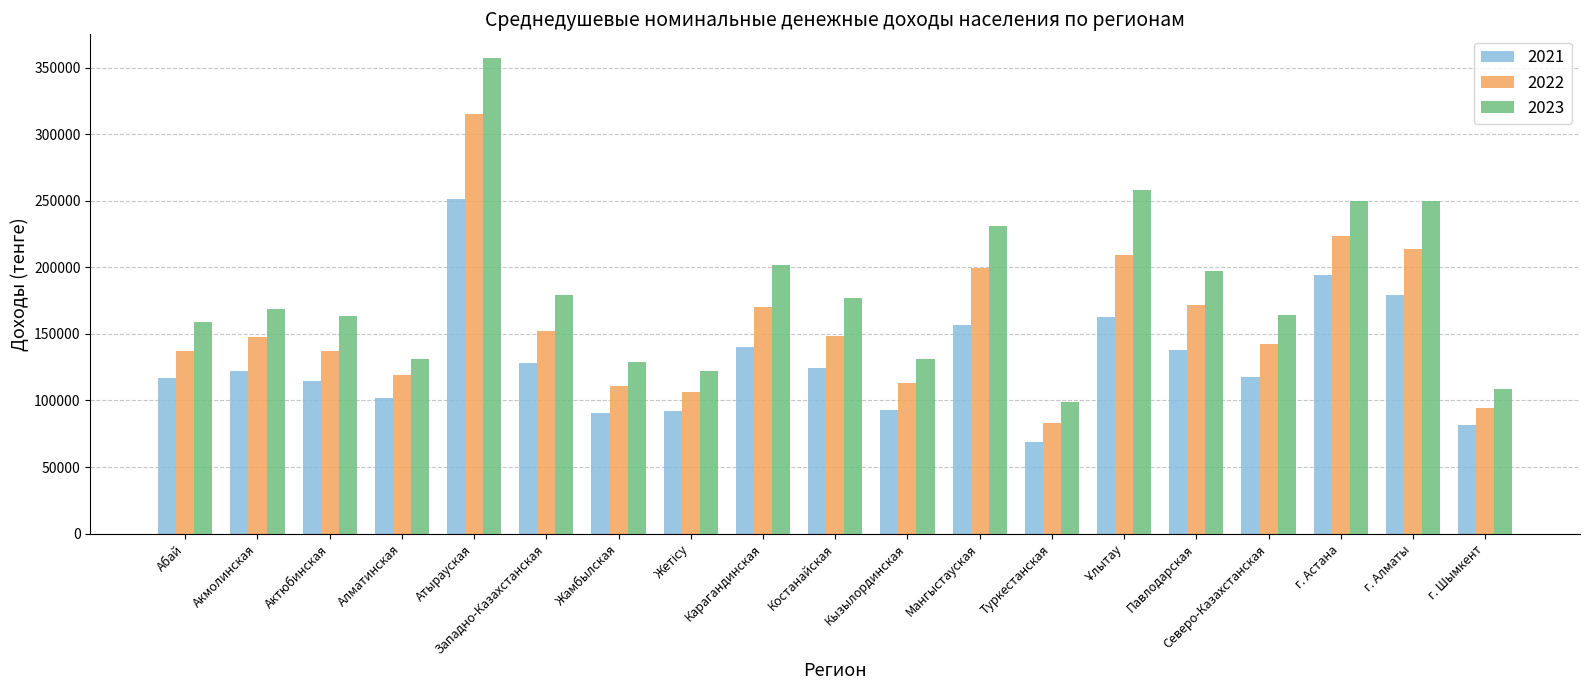

What is the smallest value displayed?

69103